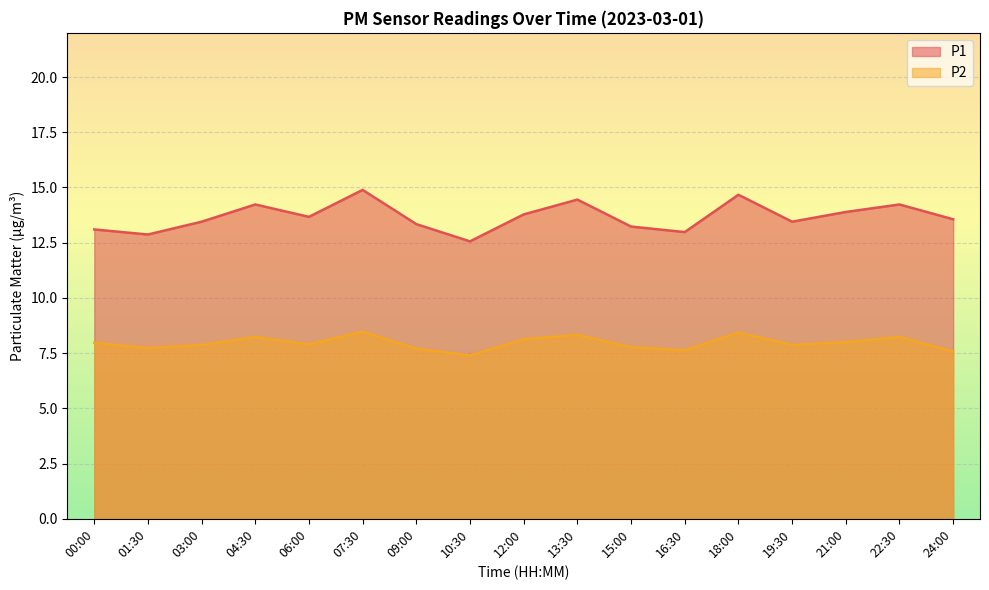

What is the difference between the P2 values at 04:30 and 10:30?

0.8